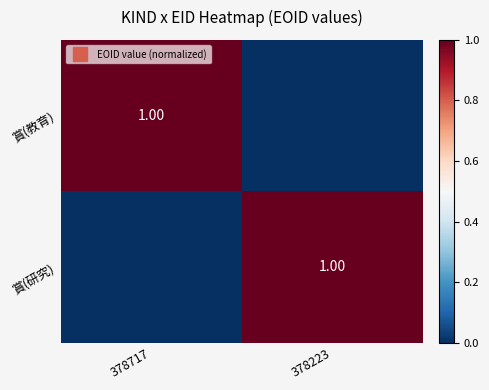

Rank the categories by 賞(教育) value from lowest to highest.

378223, 378717